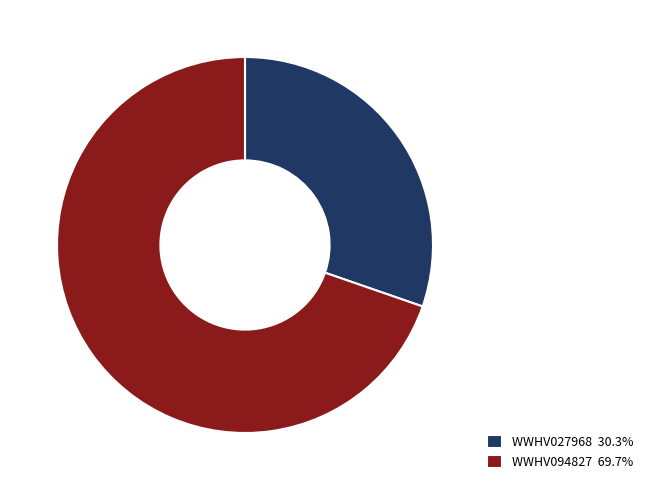

Is there a majority slice in this chart?

Yes